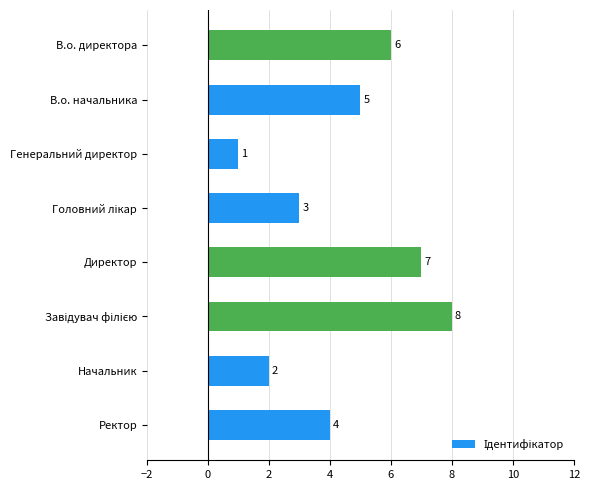

Read the value at В.о. начальника.

5